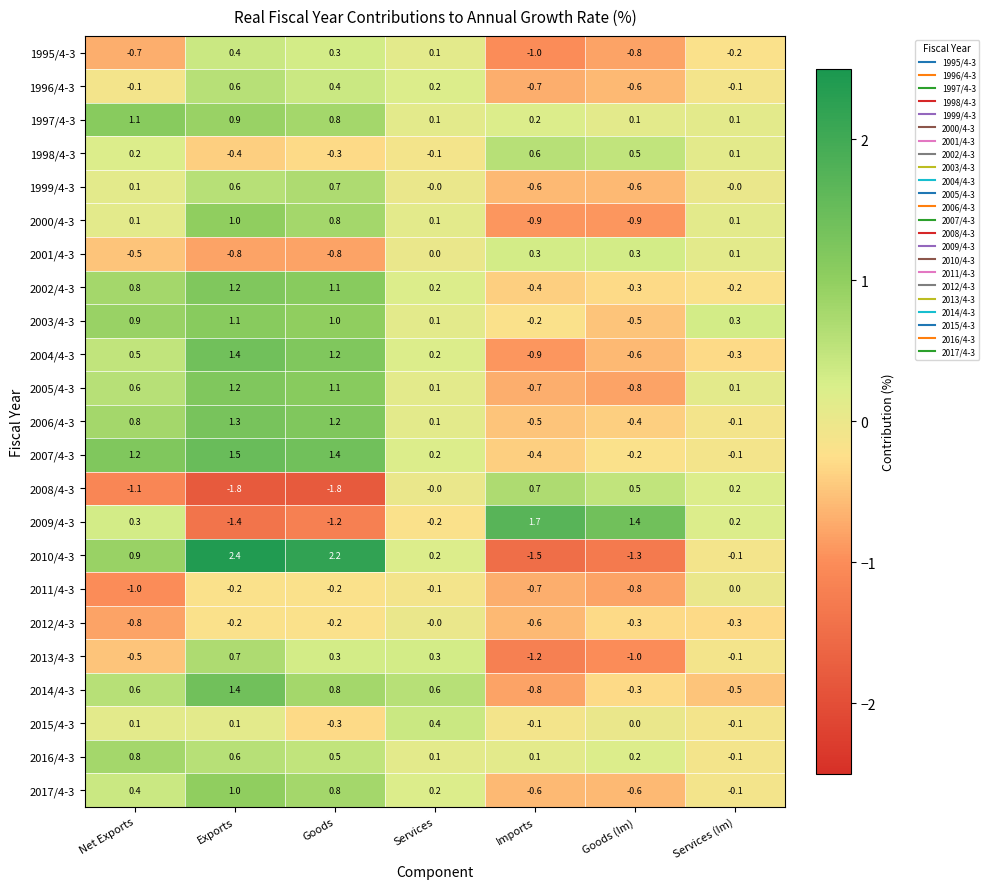

At how many categories does at least one series exceed 0?

7